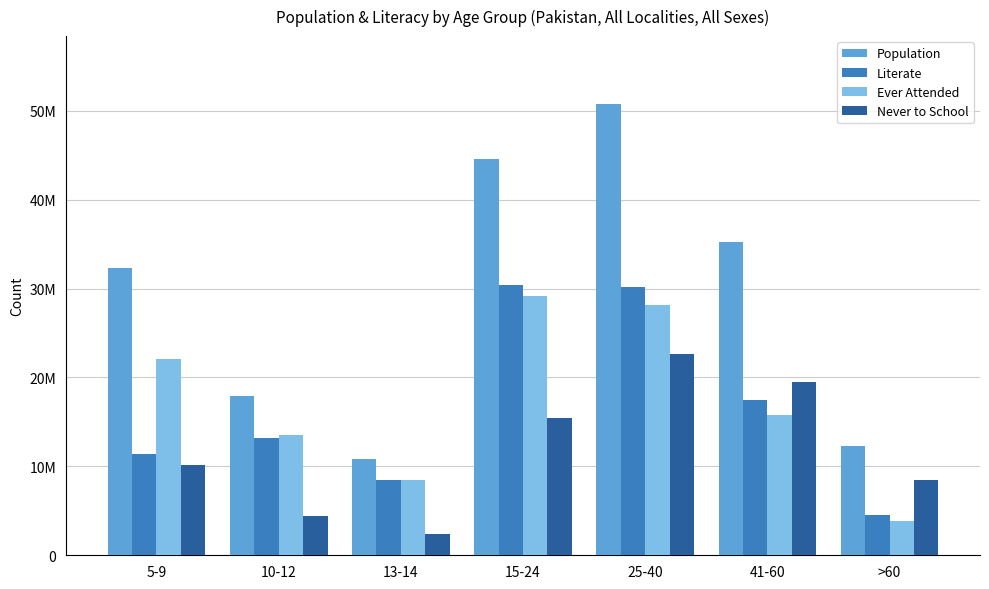

What is the sum of all Never to School values?

82816486